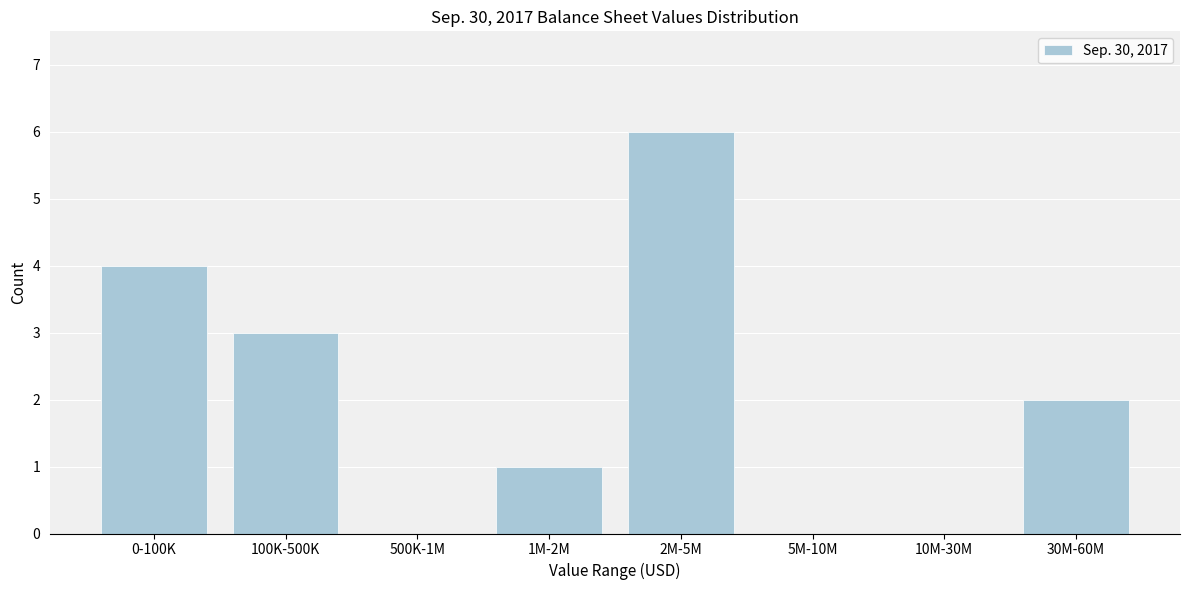

Reading right to left, transcribe all the data shown in this chart.

30M-60M=2	10M-30M=0	5M-10M=0	2M-5M=6	1M-2M=1	500K-1M=0	100K-500K=3	0-100K=4